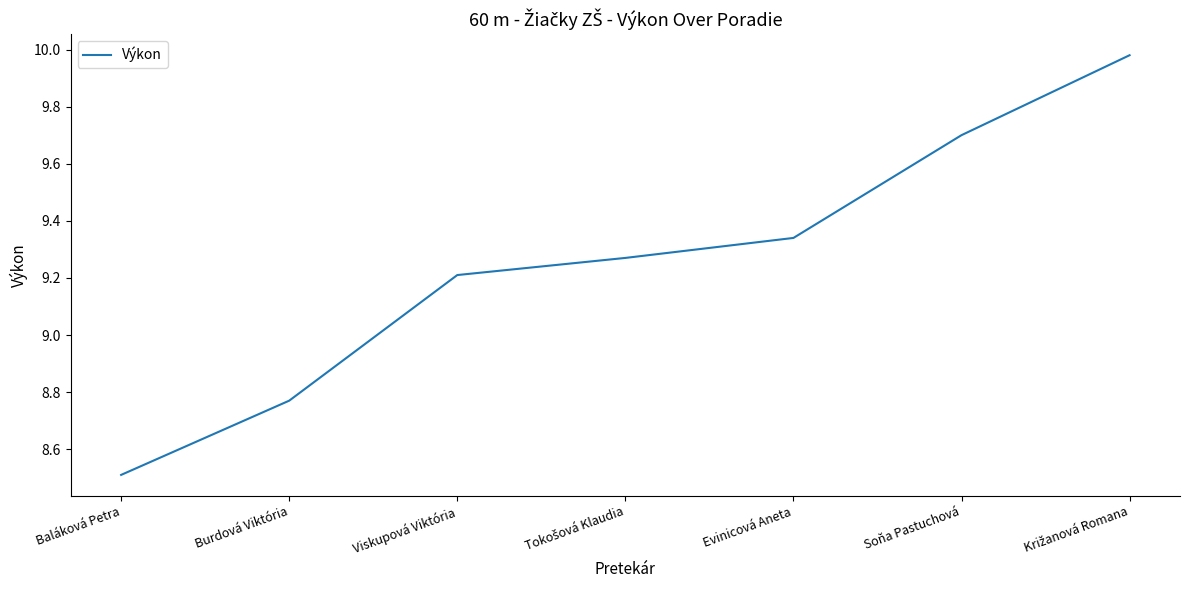

Does the chart have visible grid lines?

No